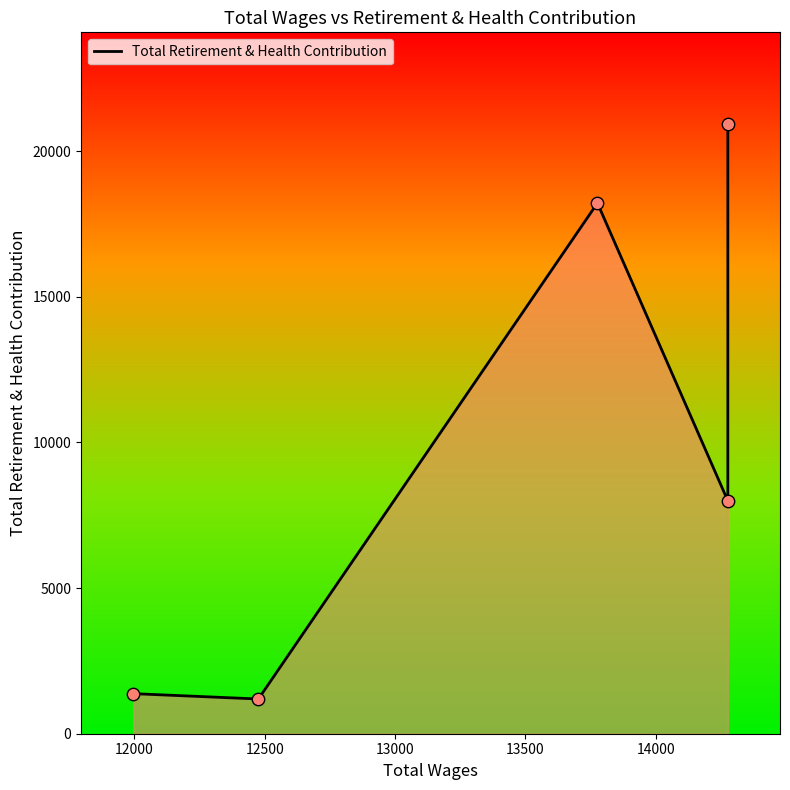

Between 13500 and 12000, which is larger?

13500